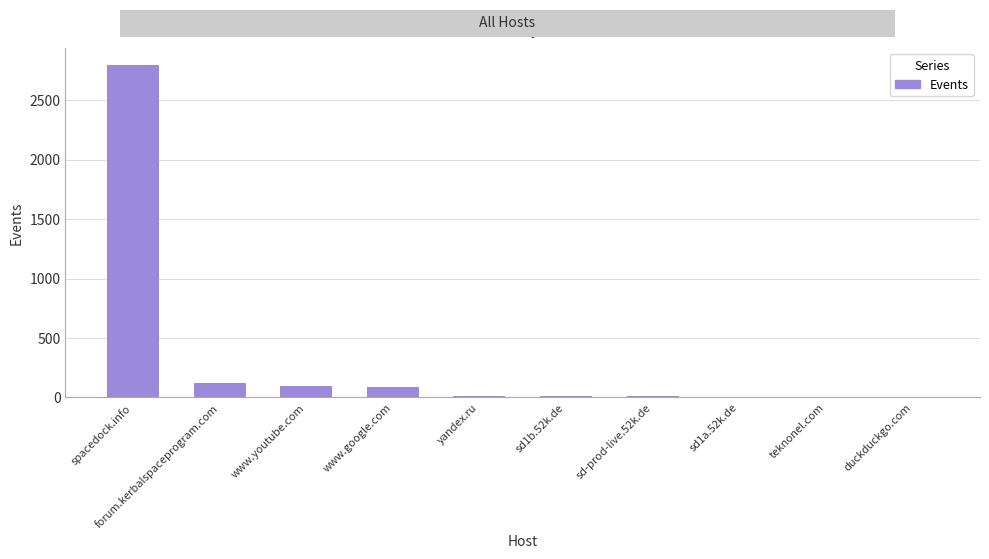

Between yandex.ru and forum.kerbalspaceprogram.com, which is larger?

forum.kerbalspaceprogram.com